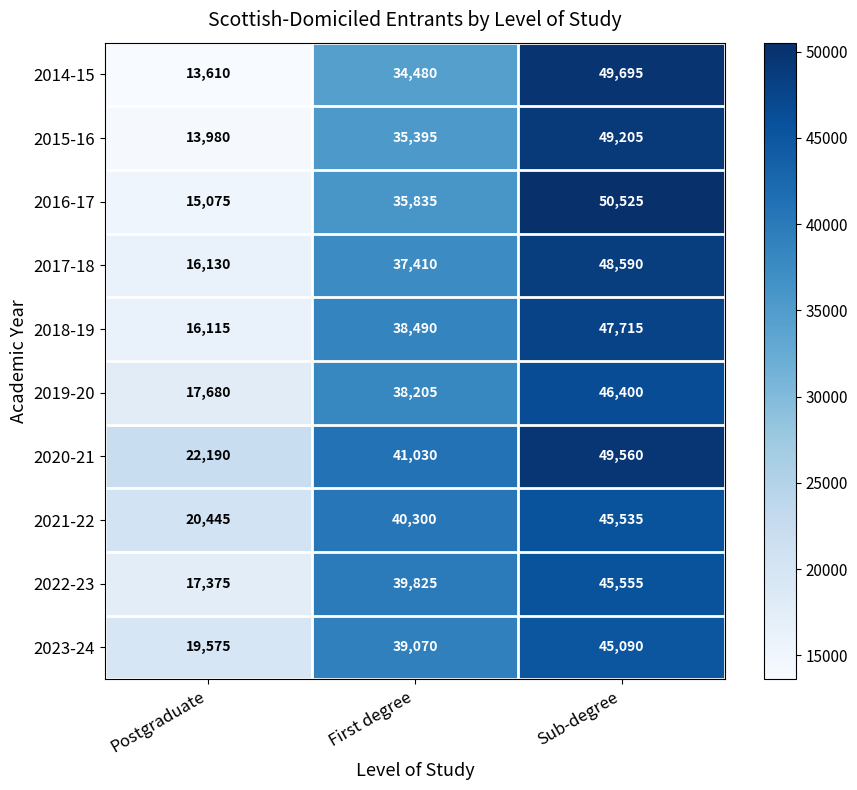

Count the number of data series in this chart.

10